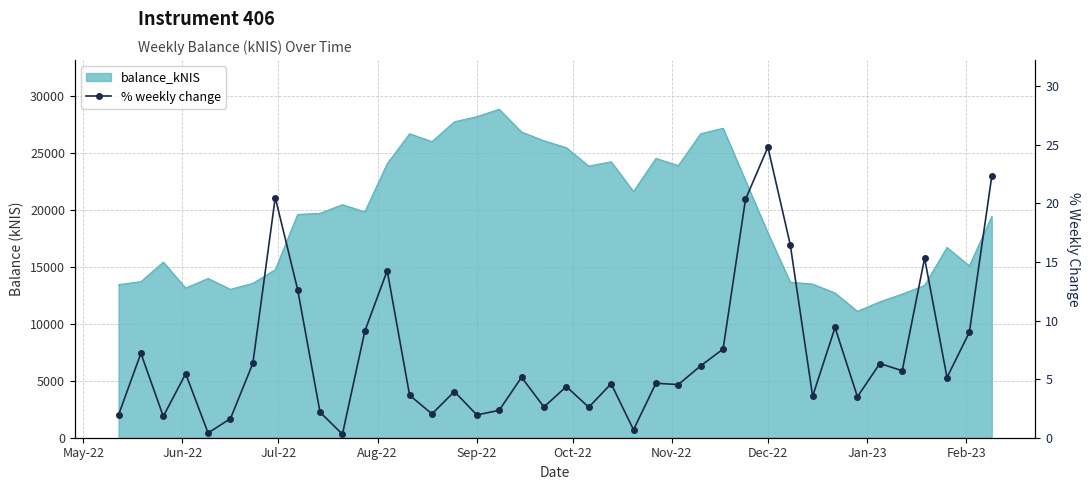

How many data points are less than 5?

20